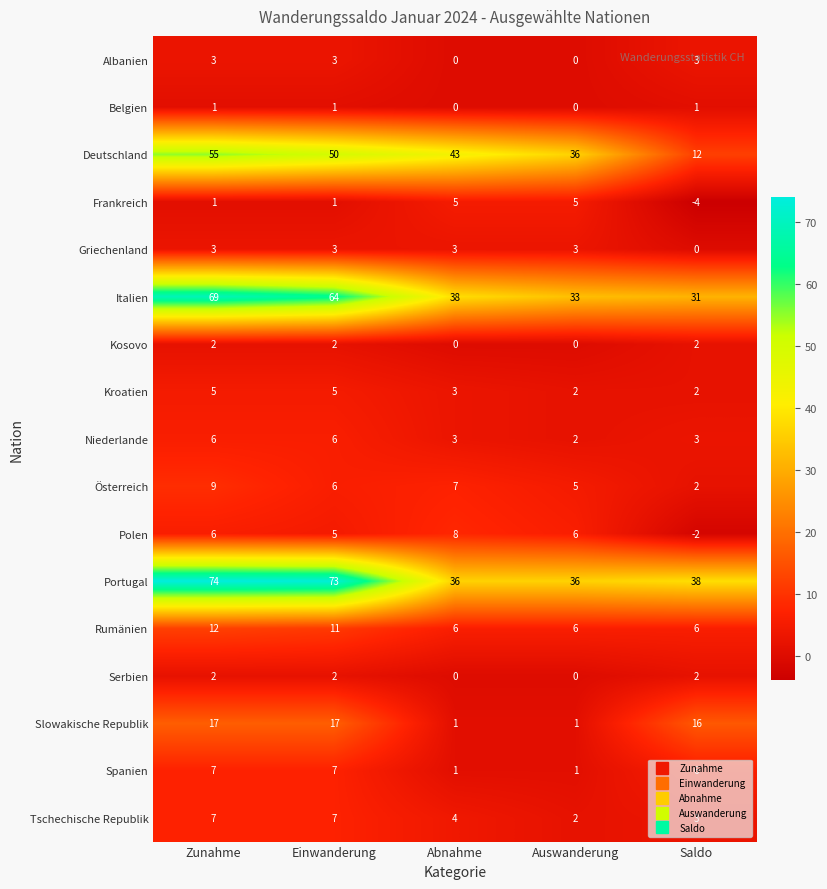

Is it true that Portugal equals 36 at Abnahme?

True